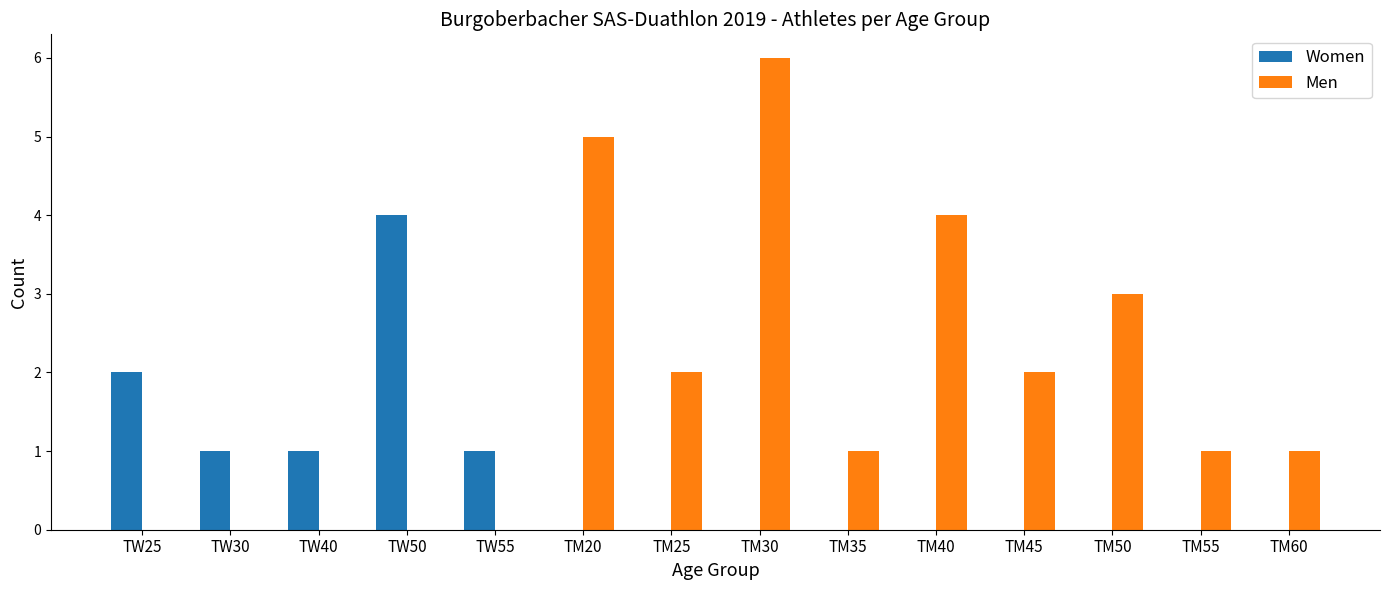

Between TW25 and TM20, which series saw the biggest shift?

Men